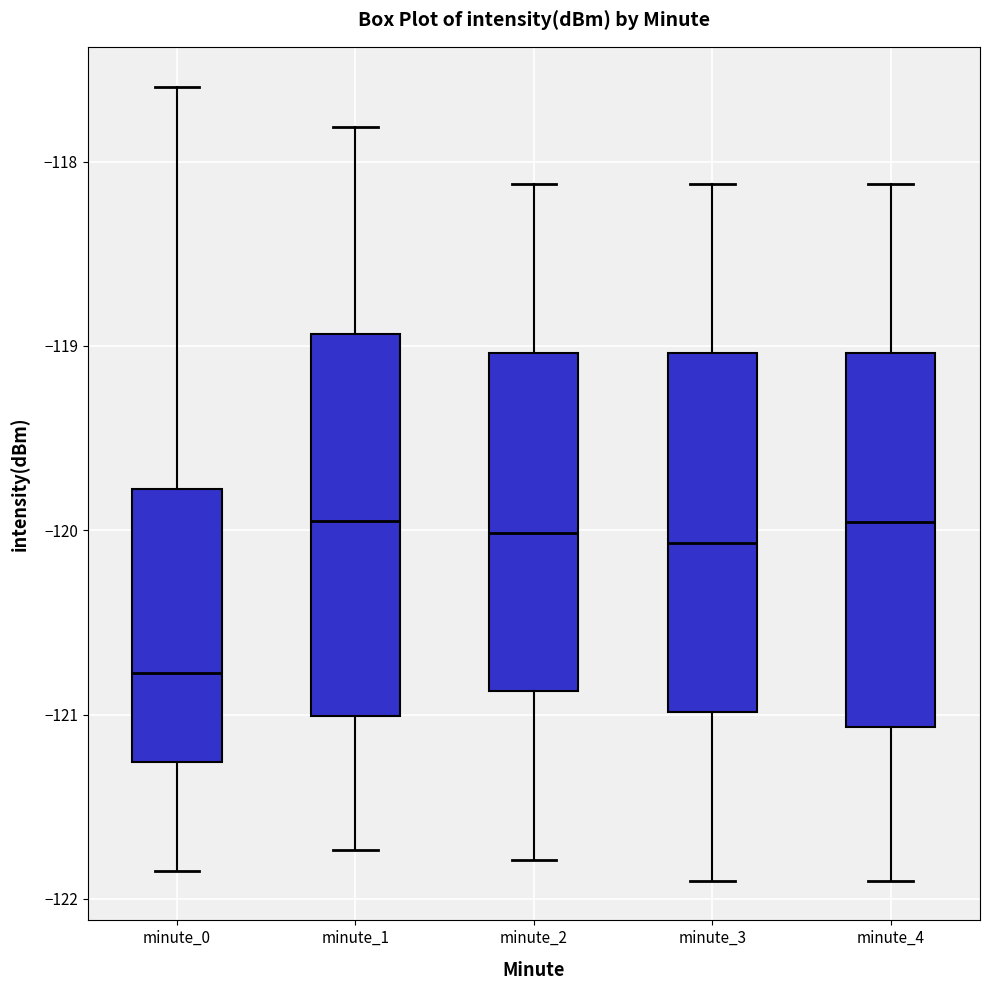

Reading left to right, read every box against the y-axis: the position of its median line, the range the box covers, and the ends of its whiskers. The values are not printed on the chart, so give them approximately, as read against the axis.

minute_0: median -120.8, box -121.3 to -119.8, whiskers -121.9 to -117.6
minute_1: median -120.0, box -121.0 to -118.9, whiskers -121.7 to -117.8
minute_2: median -120.0, box -120.9 to -119.0, whiskers -121.8 to -118.1
minute_3: median -120.1, box -121.0 to -119.0, whiskers -121.9 to -118.1
minute_4: median -120.0, box -121.1 to -119.0, whiskers -121.9 to -118.1